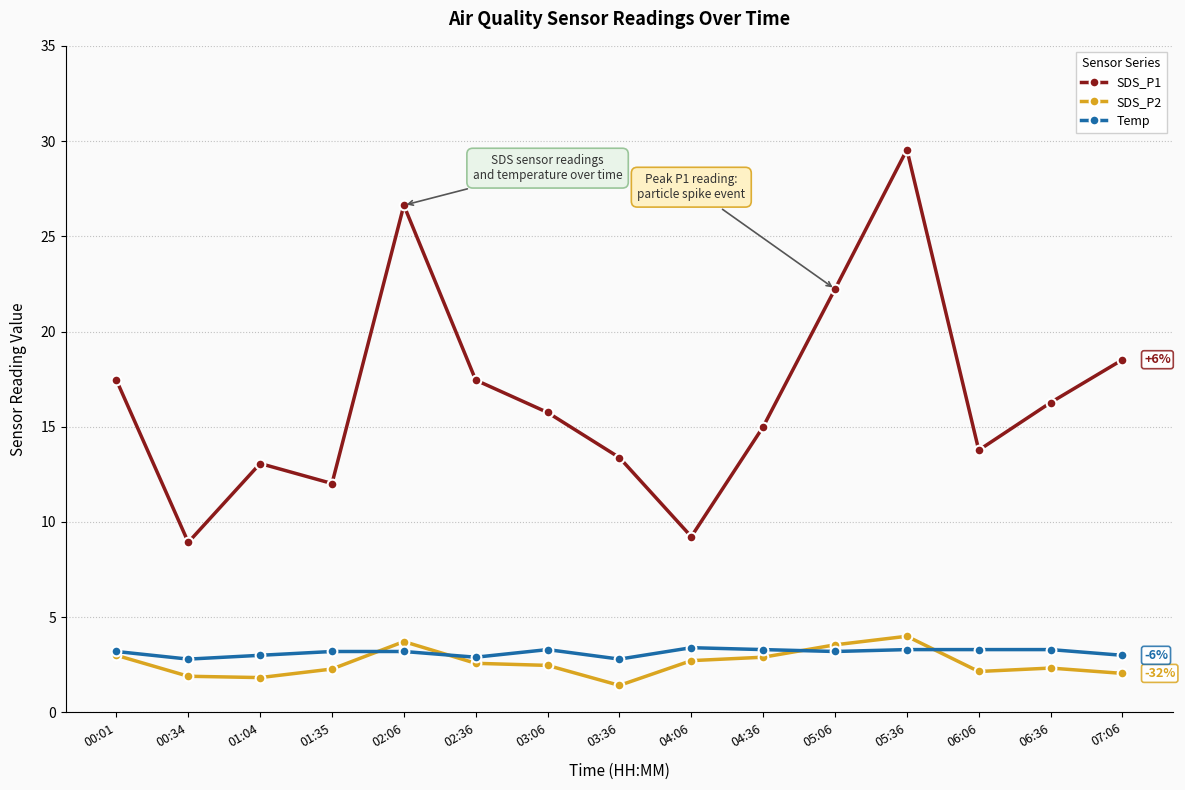

What is the difference between the highest and lowest values at 03:36?

12.0